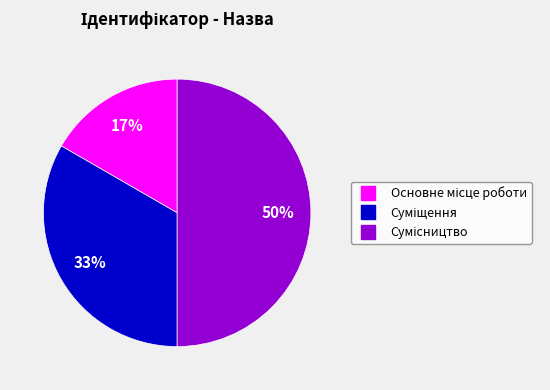

To the nearest percent, what is the difference between the largest and smallest slice percentages?

33%